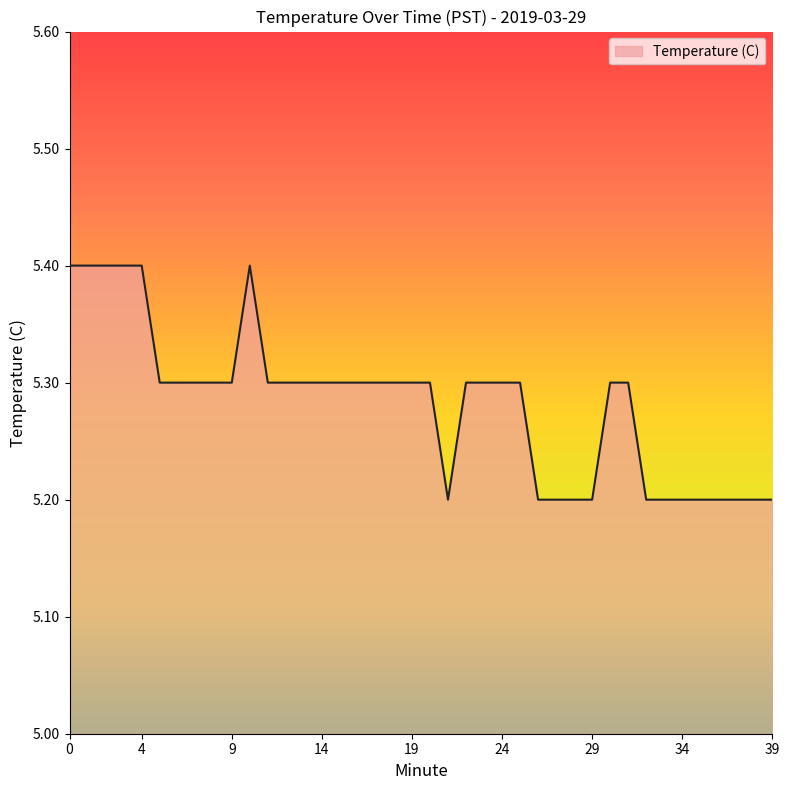

What is the minimum value shown in the chart?

5.2